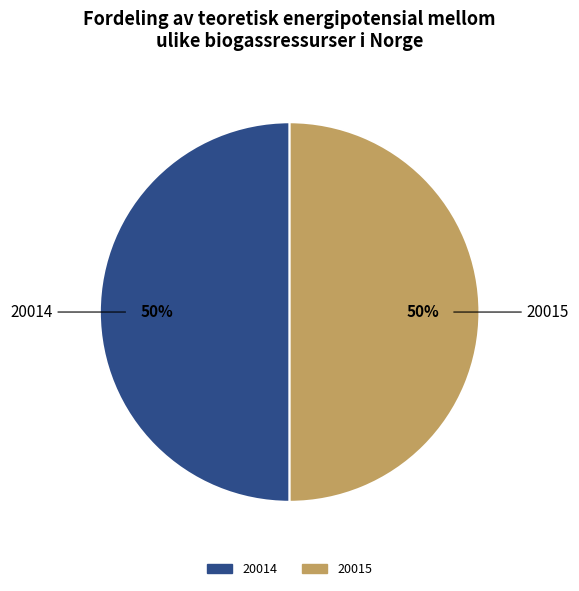

To the nearest percent, what is the average slice percentage?

50%